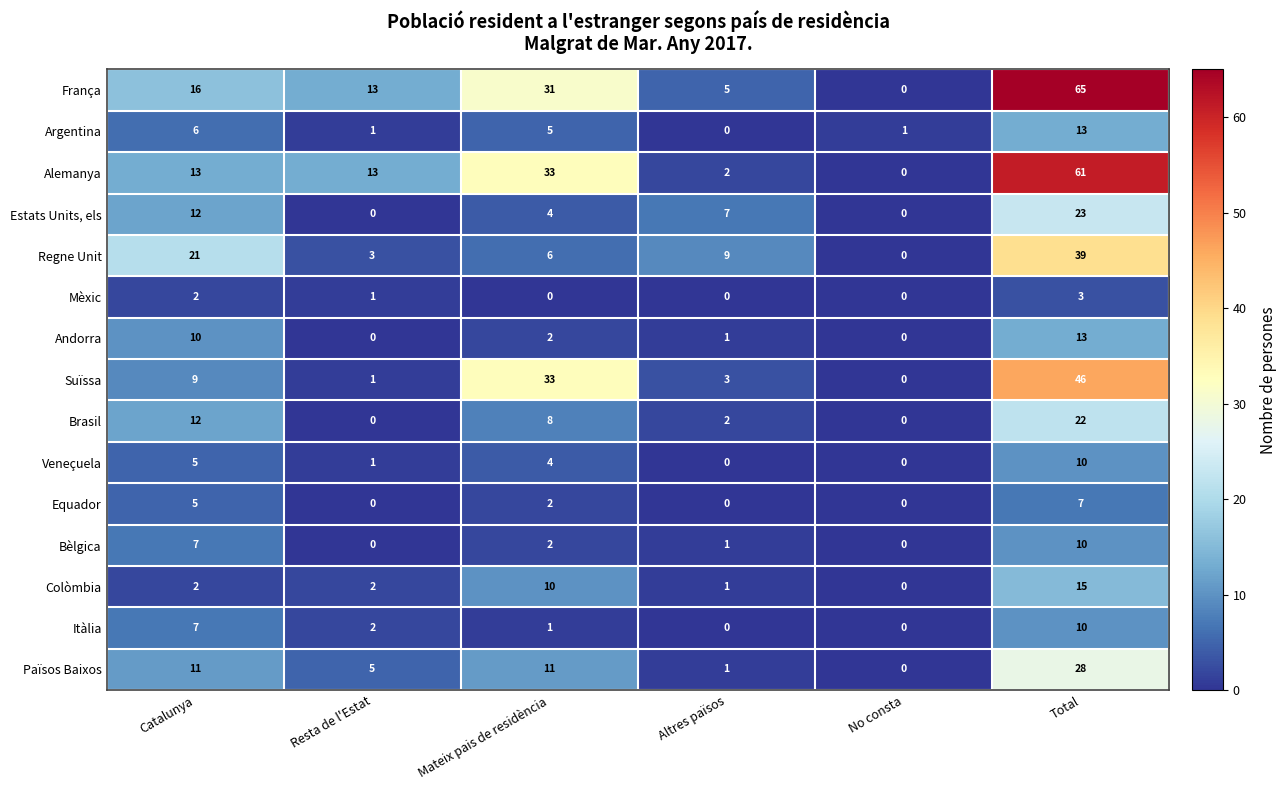

How many series are shown in this chart?

15